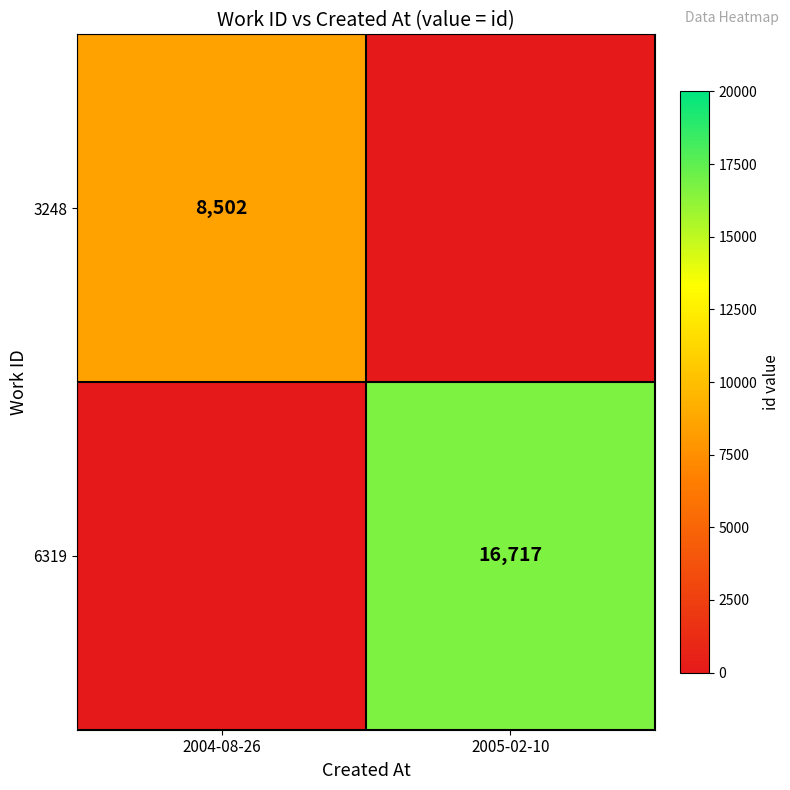

True or false: 6319 has a value of 6820 at 2005-02-10.

False